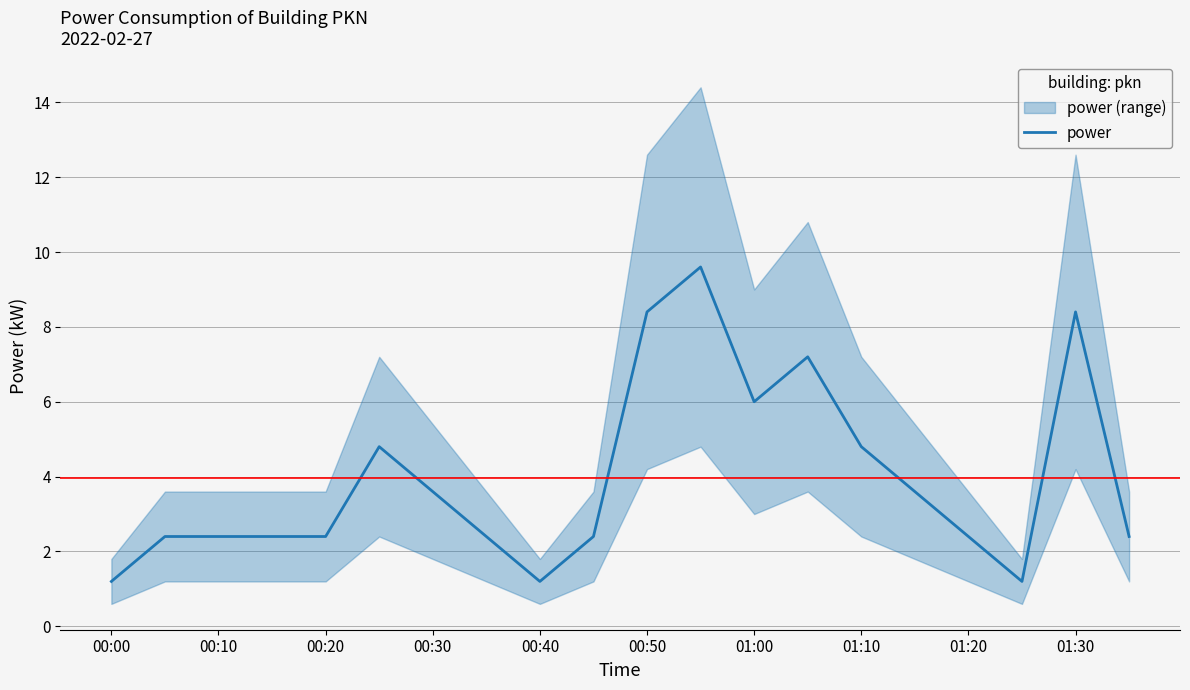

The power series shows 1.2 at 00:00. True or false?

True